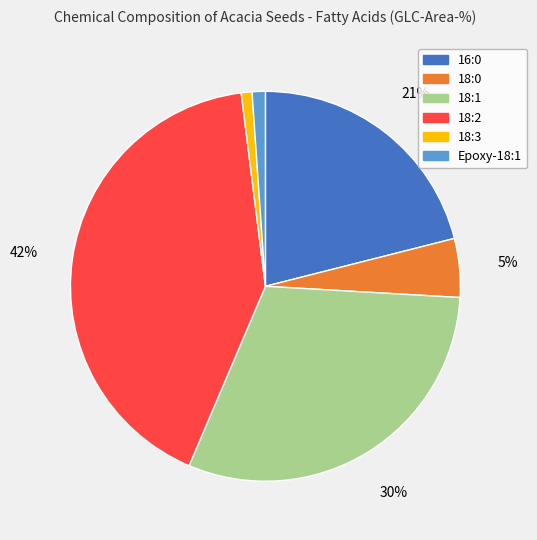

How many slices are in this pie chart?

6